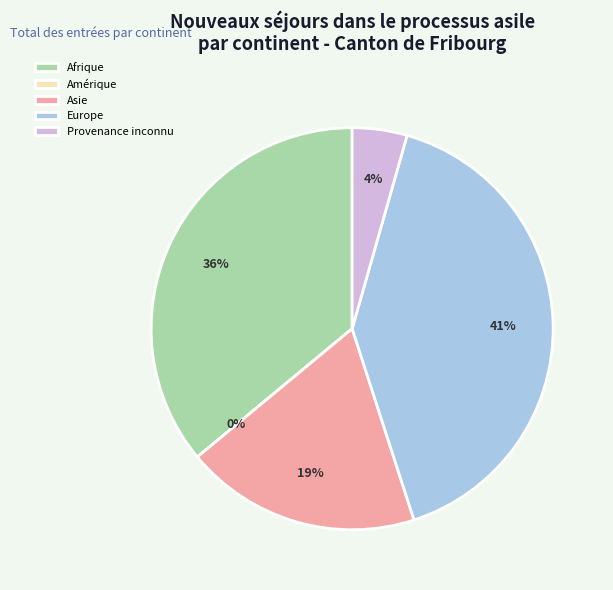

Which category has the biggest portion of the pie?

Europe